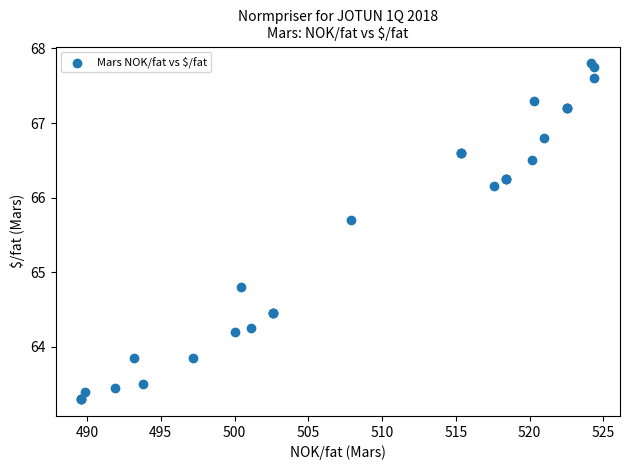

What Y value in the scatter plot is closest to 65?

64.8